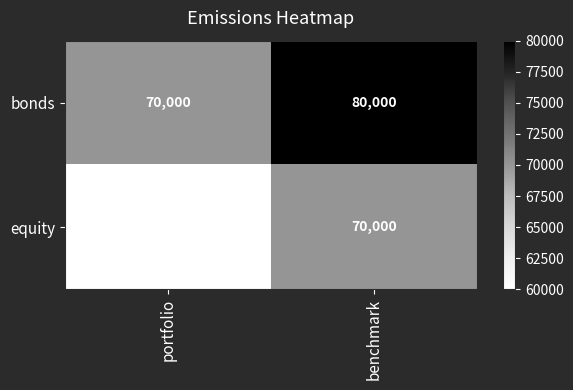

Reading left to right, extract all data points from this chart.

bonds: portfolio=70000	benchmark=80000
equity: portfolio=60000	benchmark=70000